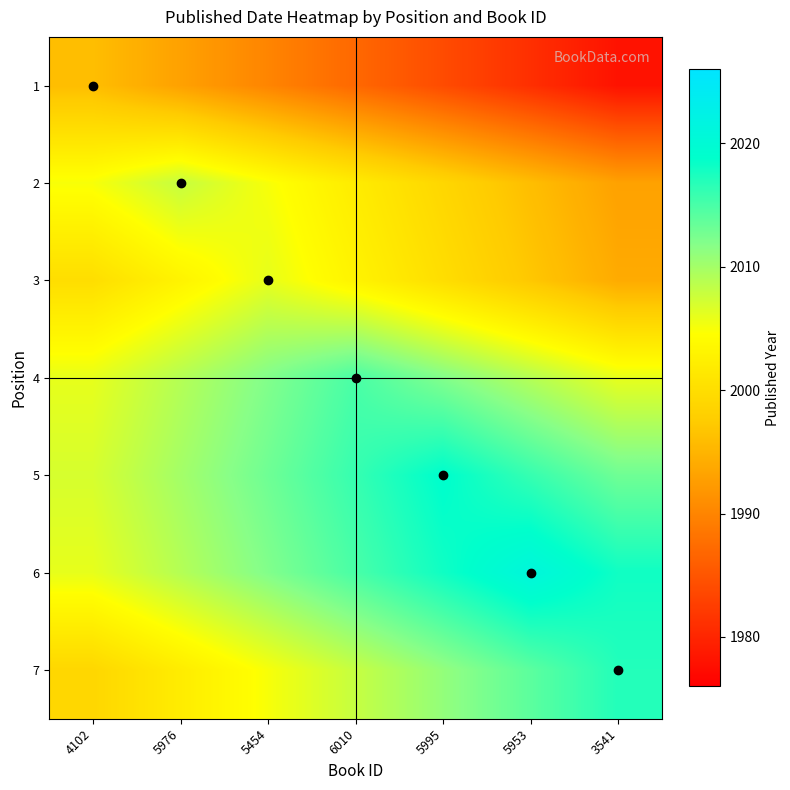

Rank the series by their maximum value, from highest to lowest.

6, 5, 7, 4, 2, 3, 1